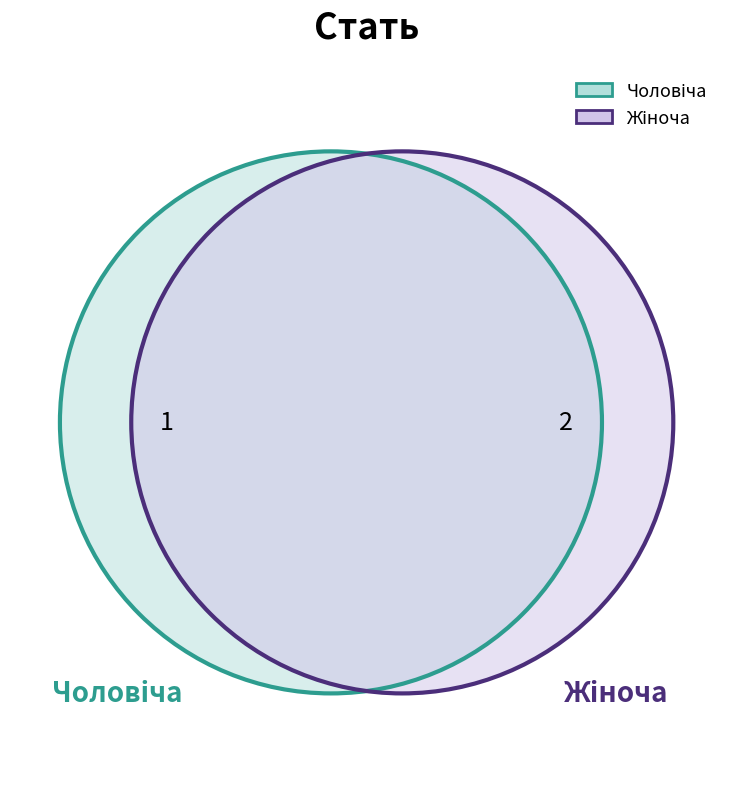

To the nearest percent, what percentage of the pie is Жіноча?

67%